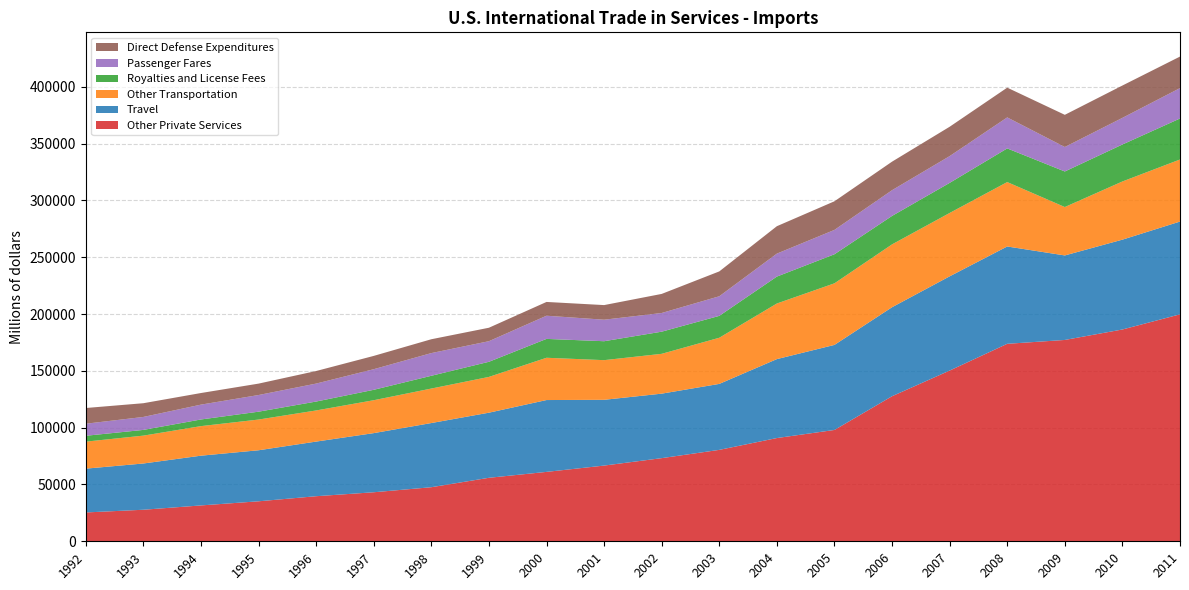

Reading right to left, what are all the values shown in this chart?

Other Private Services: 199755	186423	177212	173814	150257	127681	97989	90872	80460	73181	66639	61085	55885	47591	43154	39679	35199	31565	27760	25386
Travel: 81662	79071	74385	85664	82941	78335	74859	69477	58066	56764	57885	63234	57303	56483	52051	48078	44916	43782	40713	38552
Other Transportation: 54630	51202	42601	56696	55773	55320	54212	48945	40619	35052	34909	37209	31494	30363	28959	27403	27034	26019	24524	23767
Royalties and License Fees: 36087	32551	31297	29623	26479	25038	25577	23691	19259	19493	16661	16606	13302	11235	9161	7837	6919	5852	5032	5162
Passenger Fares: 26747	23426	21532	27292	23553	22642	21431	20213	17244	16439	18931	20397	18126	19971	18138	15809	14663	13062	11410	10603
Direct Defense Expenditures: 27752	28478	28331	26193	25850	25122	25200	24125	21882	16798	12869	12131	11849	12185	11707	11061	10043	10217	12087	13835